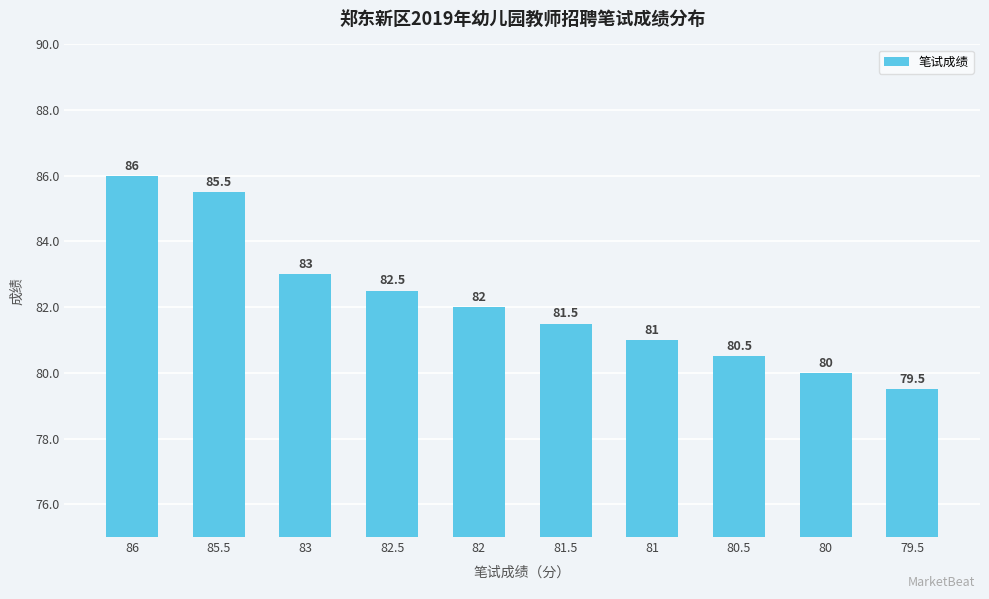

What is the average value?

82.2